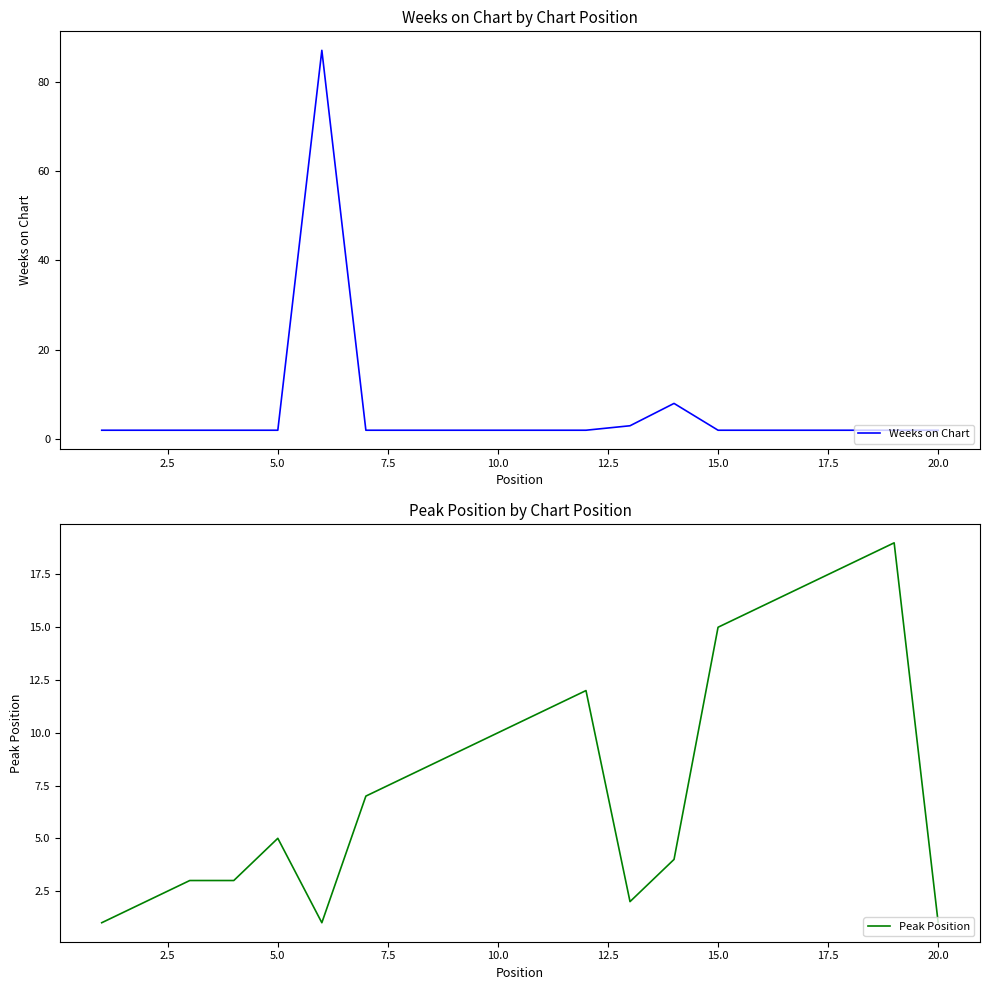

What is the highest value of the Weeks on Chart series?

87